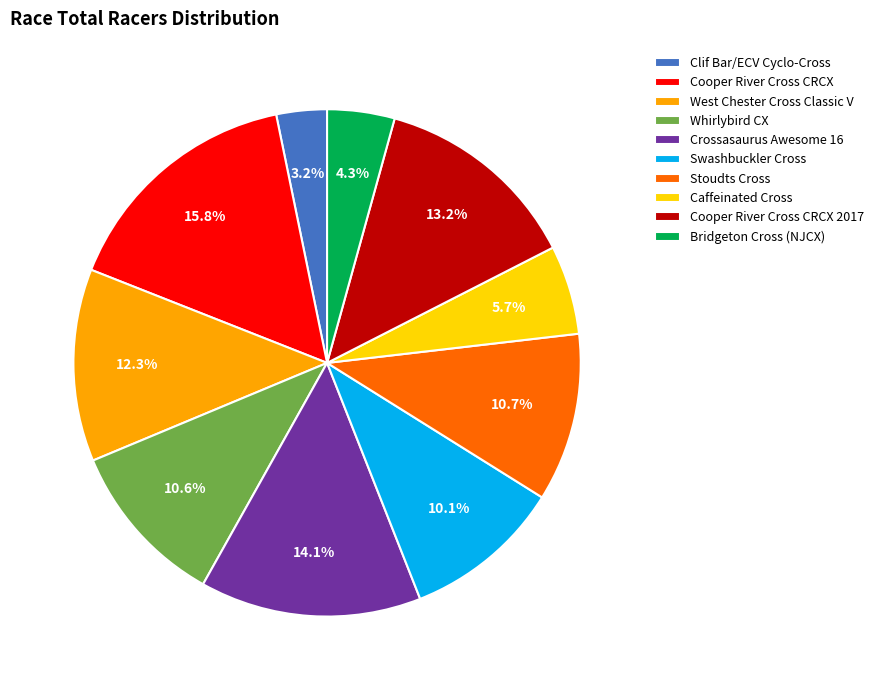

Do Swashbuckler Cross and Bridgeton Cross (NJCX) together represent more than half of the pie?

No